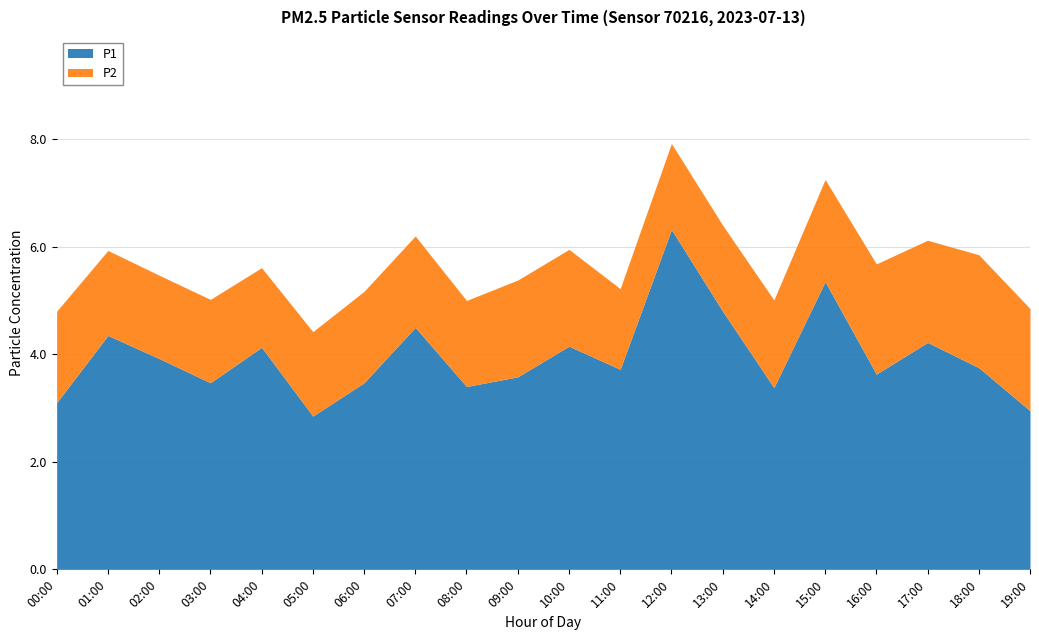

What is the value of the P1 point at the 13th from the left?

6.3